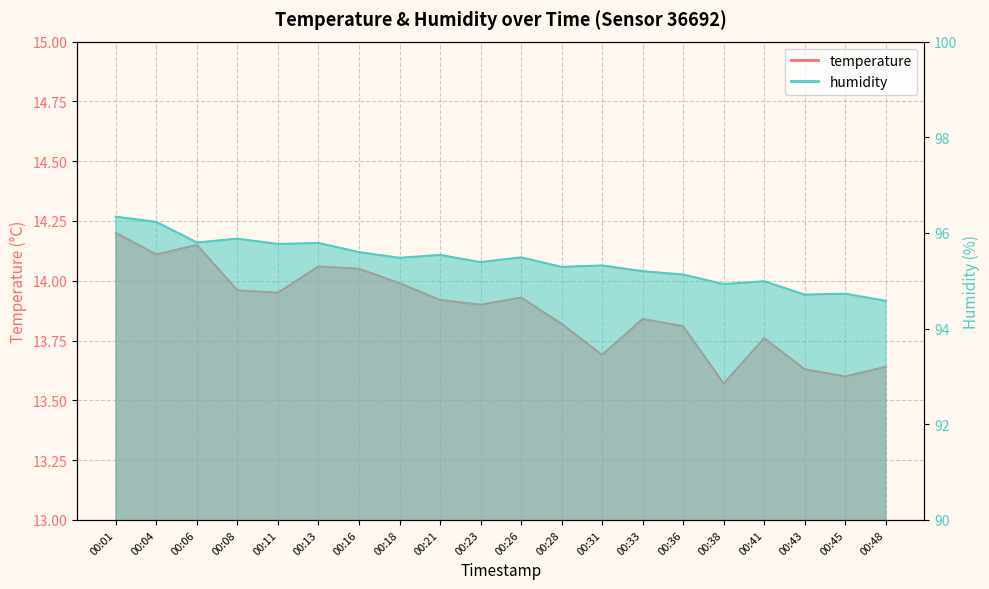

Reading left to right, extract all data points from this chart.

temperature: 14.2	14.1	14.2	14.0	13.9	14.1	14.1	14.0	13.9	13.9	13.9	13.8	13.7	13.8	13.8	13.6	13.8	13.6	13.6	13.6
humidity: 96.3	96.2	95.8	95.9	95.8	95.8	95.6	95.5	95.5	95.4	95.5	95.3	95.3	95.2	95.1	94.9	95.0	94.7	94.7	94.6